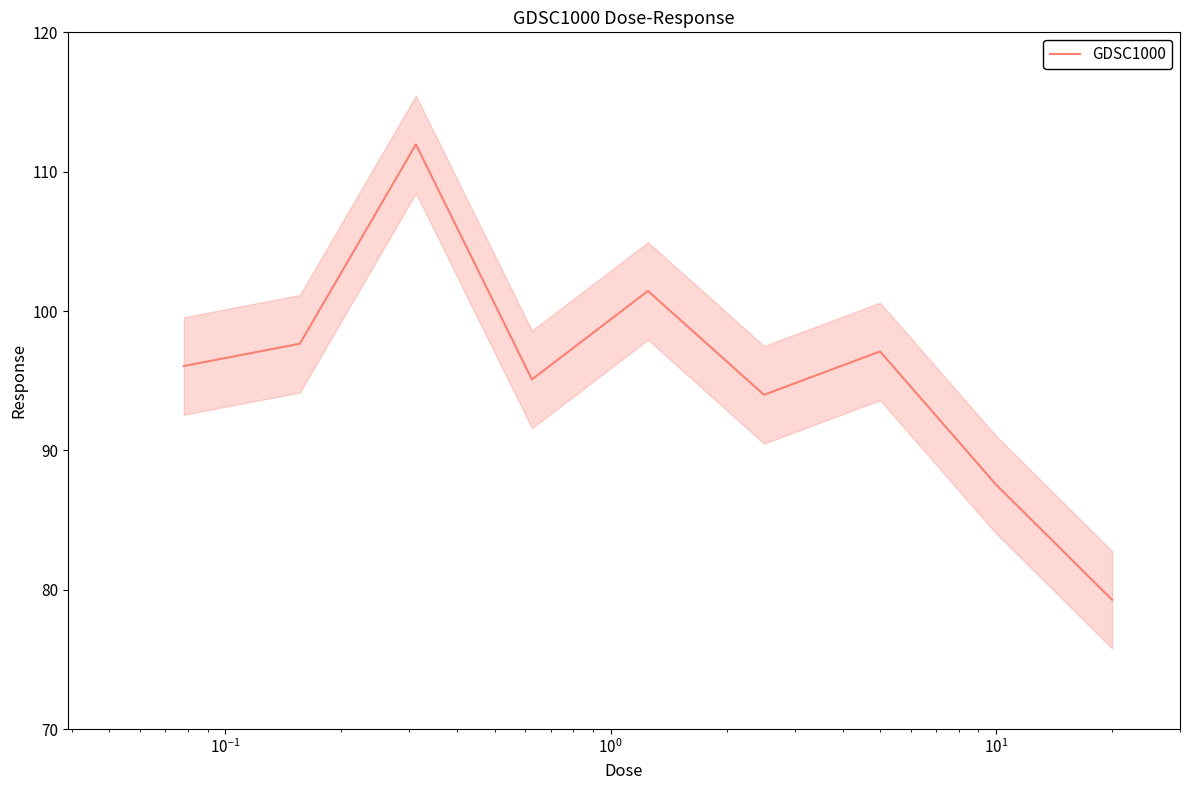

What is the highest value of the GDSC1000 series?

112.0